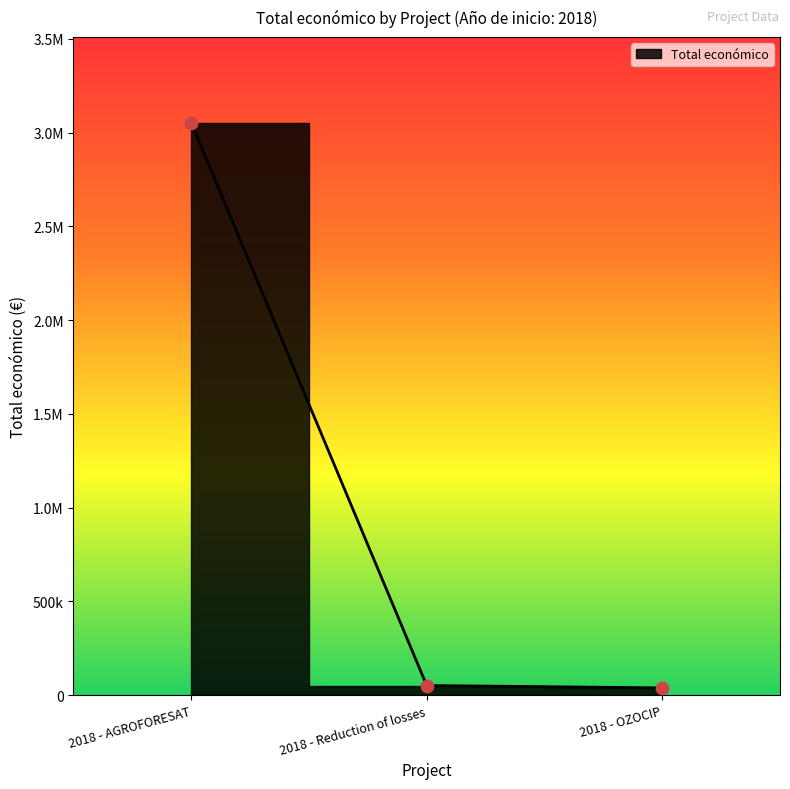

What is the change in value from 2018 - Reduction of losses to 2018 - OZOCIP?

-12605